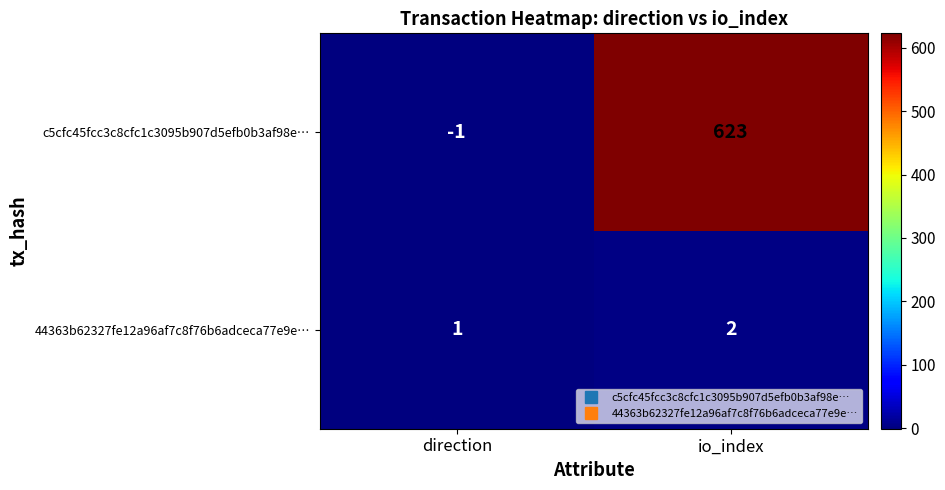

How many values in c5cfc45fcc3c8cfc1c3095b907d5efb0b3af98e… are below zero?

1